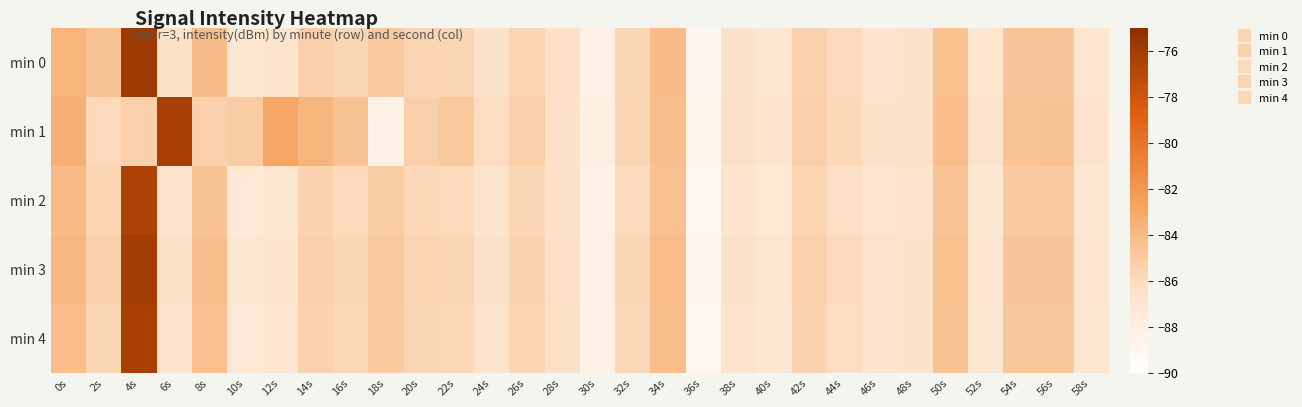

Between 58s and 54s, which is larger?

54s